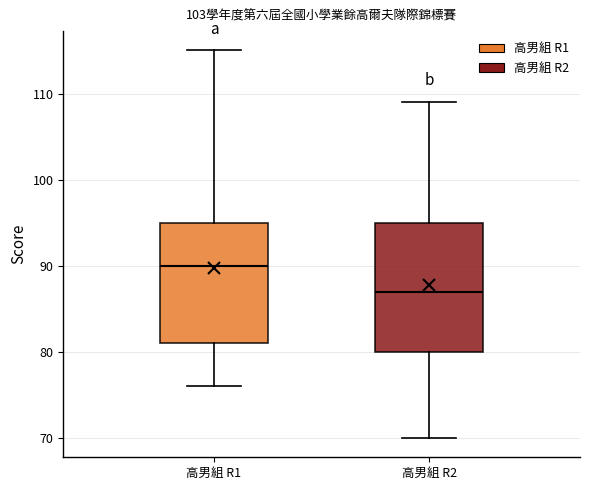

Reading left to right, read every box against the y-axis: the position of its median line, the range the box covers, and the ends of its whiskers. The values are not printed on the chart, so give them approximately, as read against the axis.

高男組 R1: median 90, box 81 to 95, whiskers 76 to 115
高男組 R2: median 87, box 80 to 95, whiskers 70 to 109